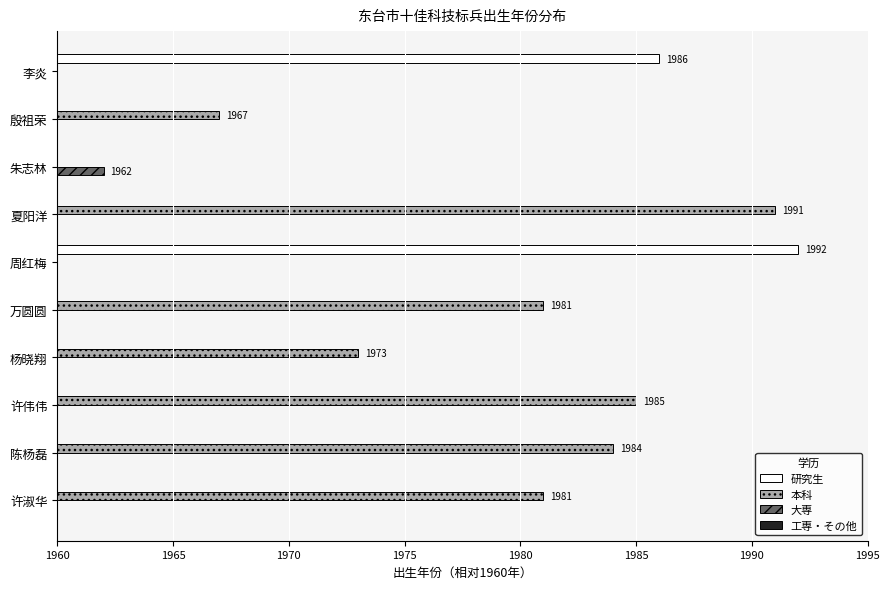

What are all the series names shown in the legend?

研究生, 本科, 大専, 工専・その他